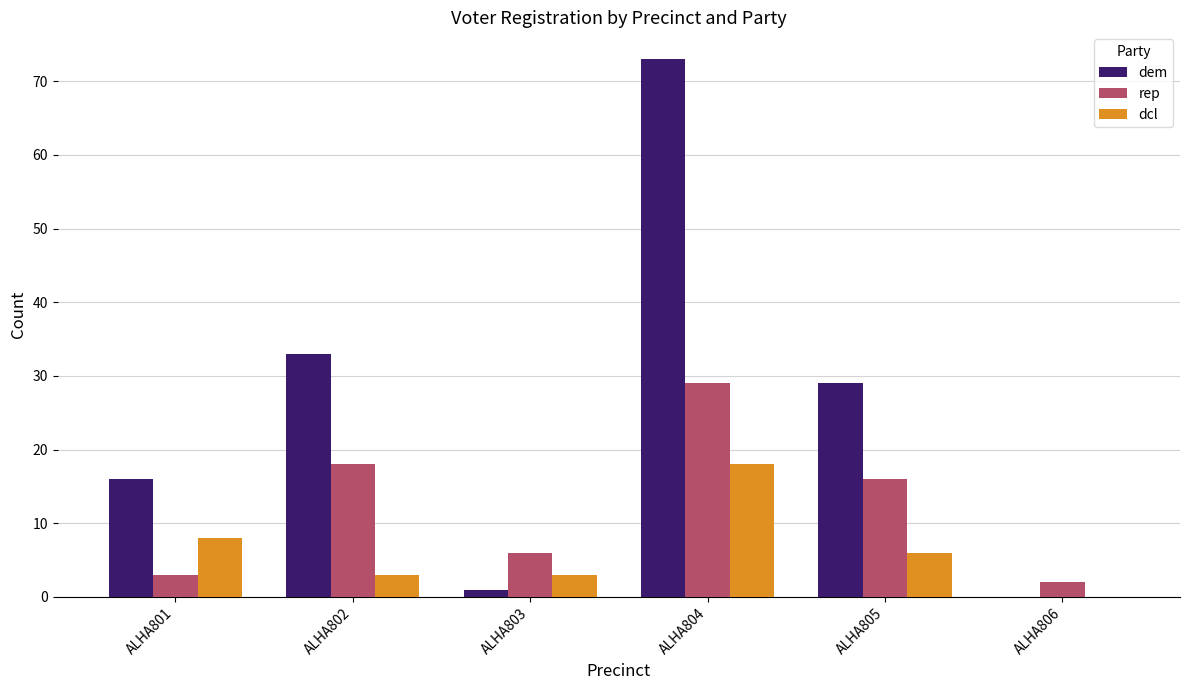

At which category is the sum across all series the highest?

ALHA804